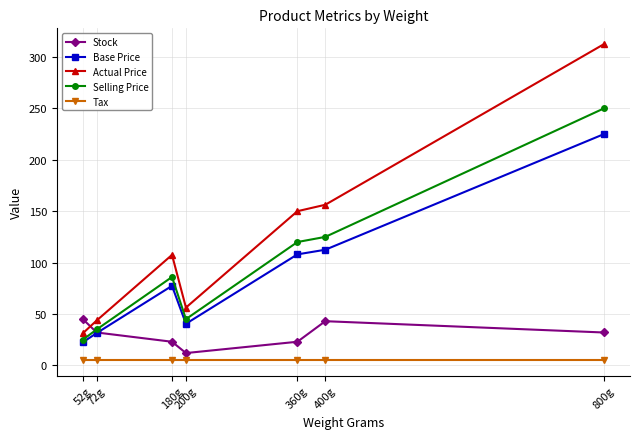

Which series has the widest spread of values?

Actual Price